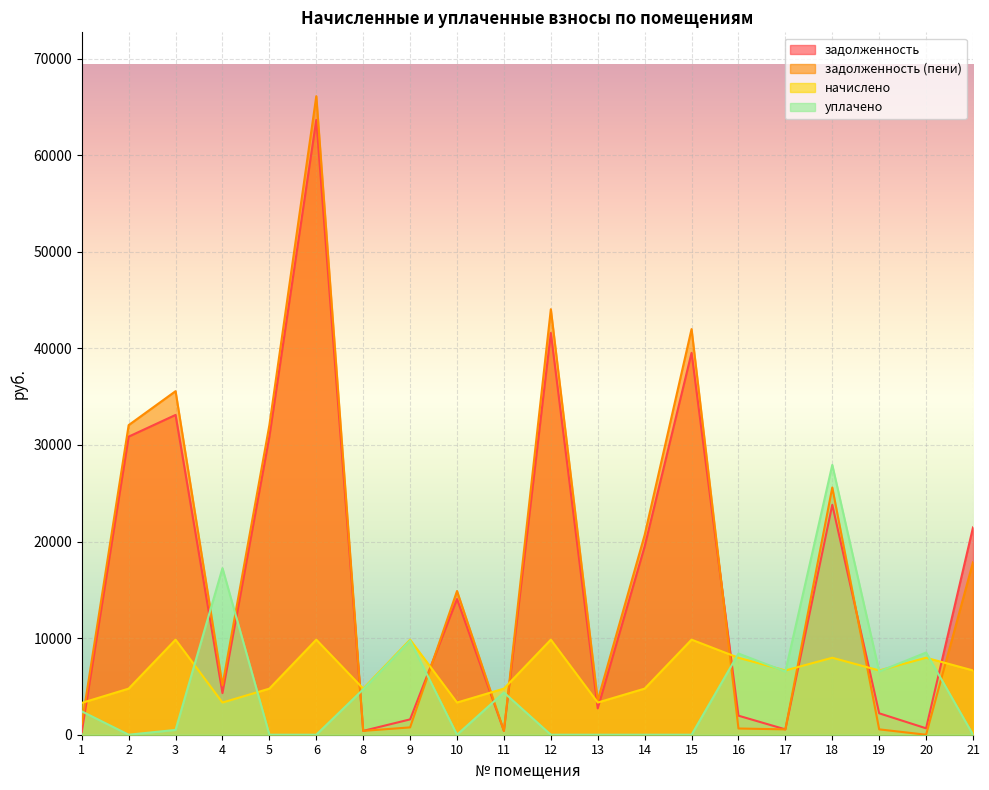

True or false: уплачено has a value of 11204.4 at 13.

False